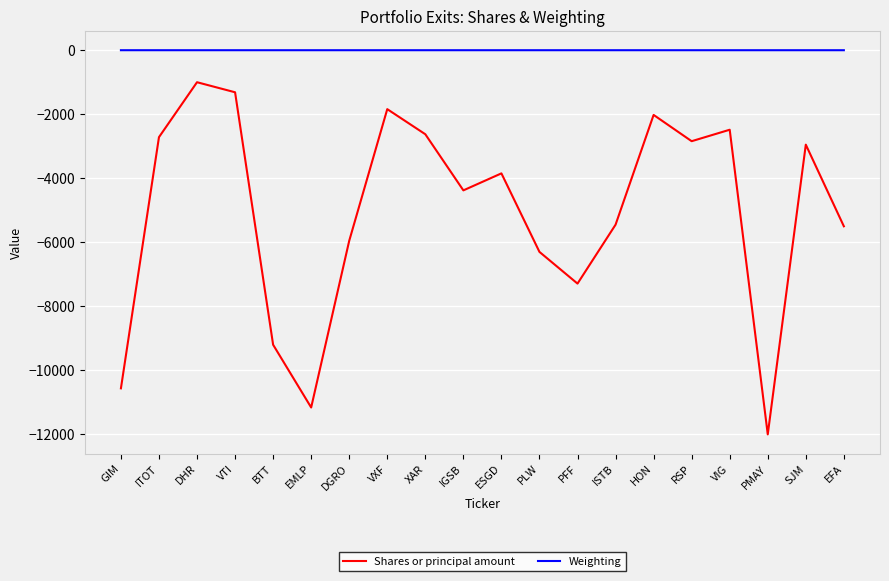

List the series in order of their peak value, highest first.

Weighting, Shares or principal amount